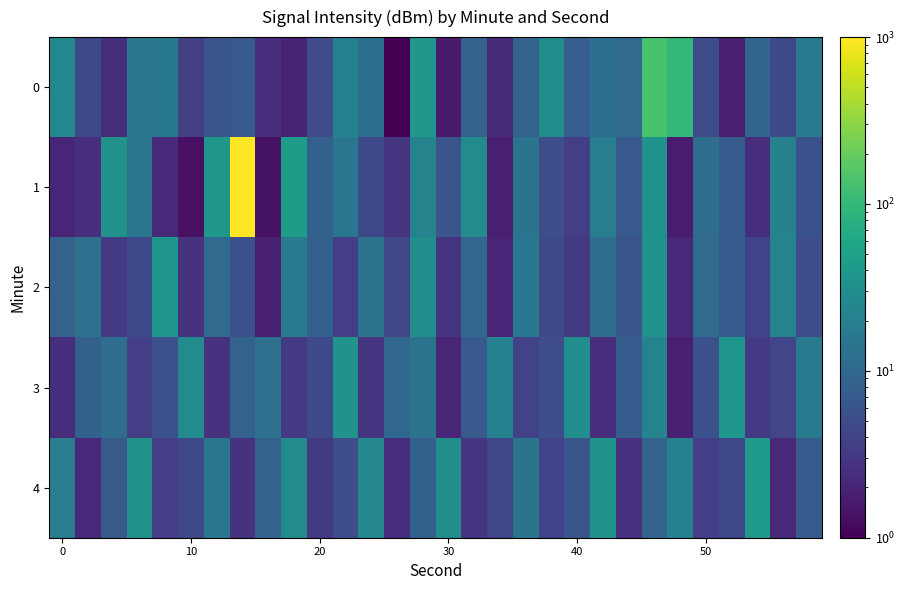

Rank the series by their maximum value, from highest to lowest.

1, 0, 4, 2, 3